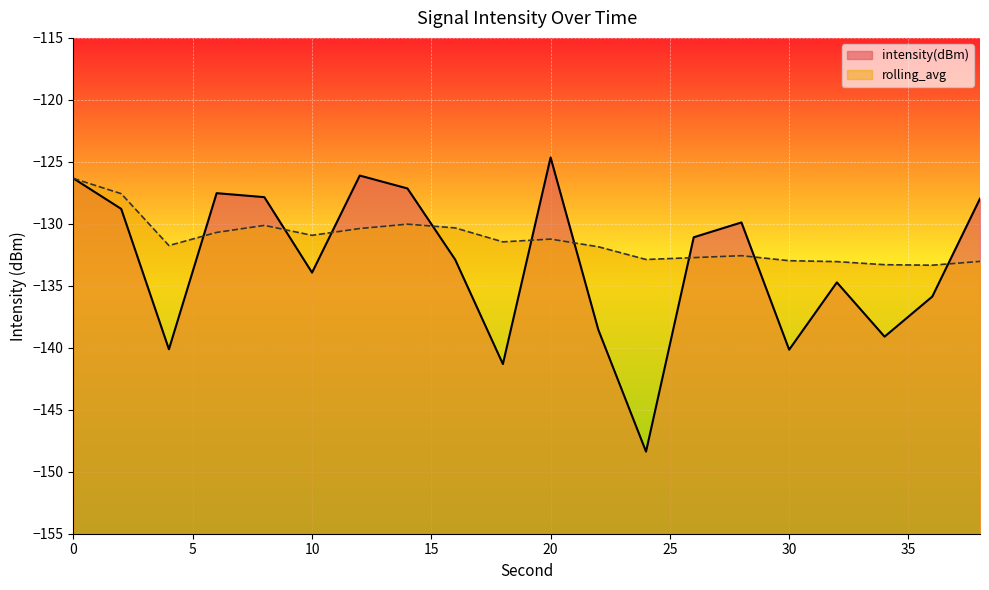

Rank the series by their average value, from highest to lowest.

rolling_avg, intensity(dBm)